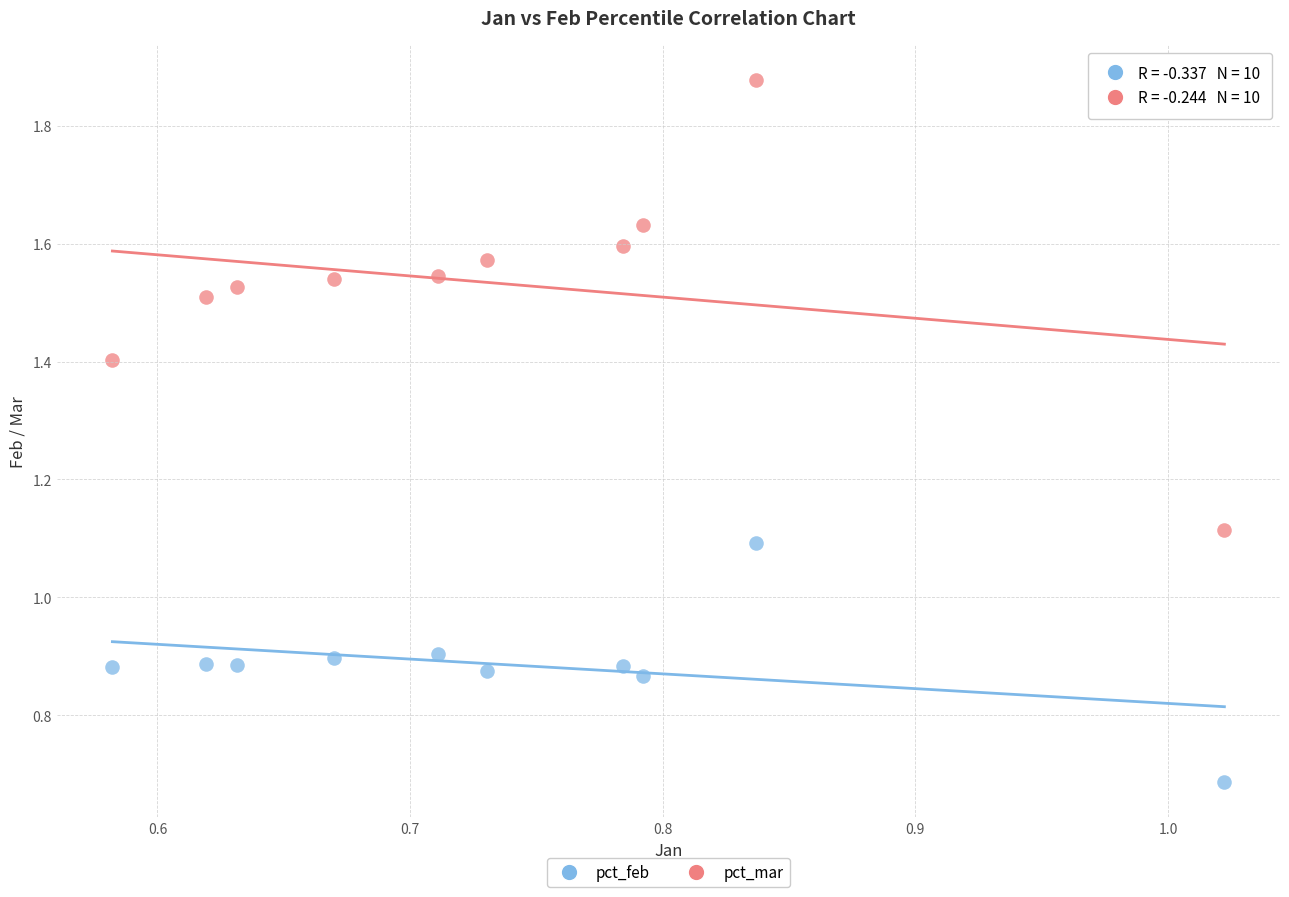

Across all data points, what is the range of Y values (max minus min)?

1.2